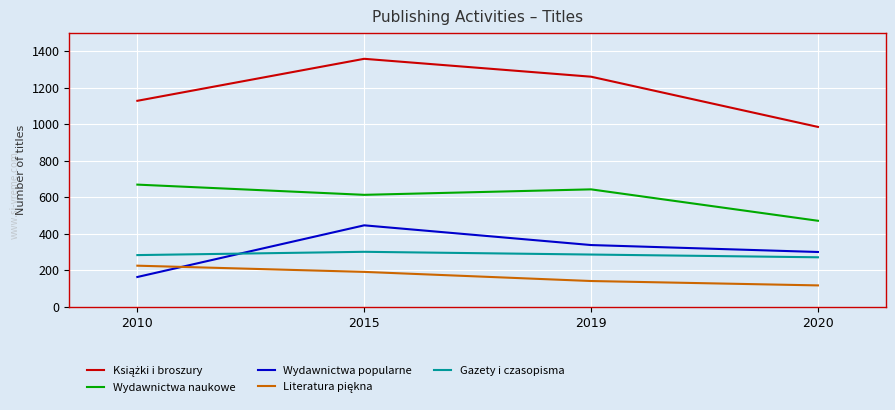

True or false: Wydawnictwa popularne and Wydawnictwa naukowe intersect in this chart.

False